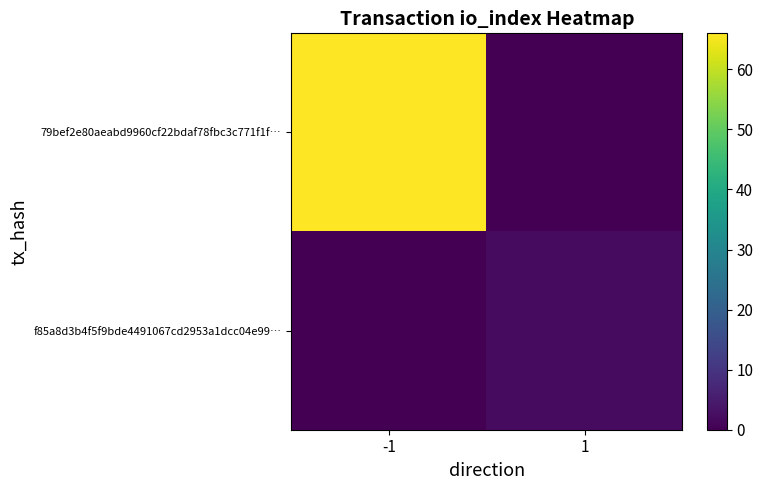

Which series has the largest total across all categories?

79bef2e80aeabd9960cf22bdaf78fbc3c771f1f…